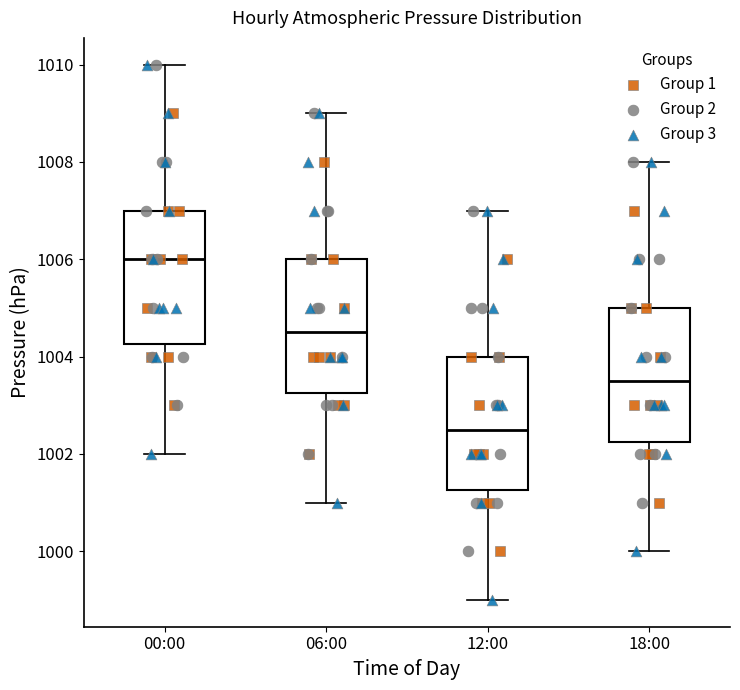

Which box's median line is the highest?

00:00